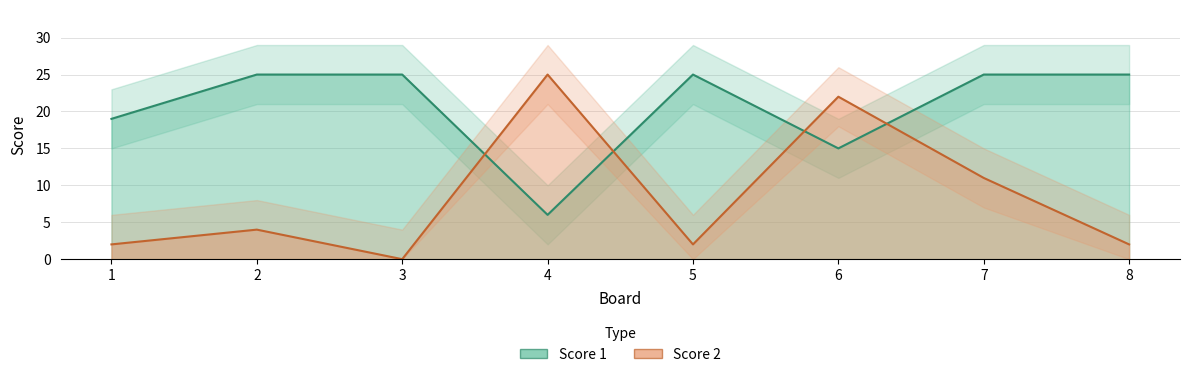

How many lines are shown in the chart?

2